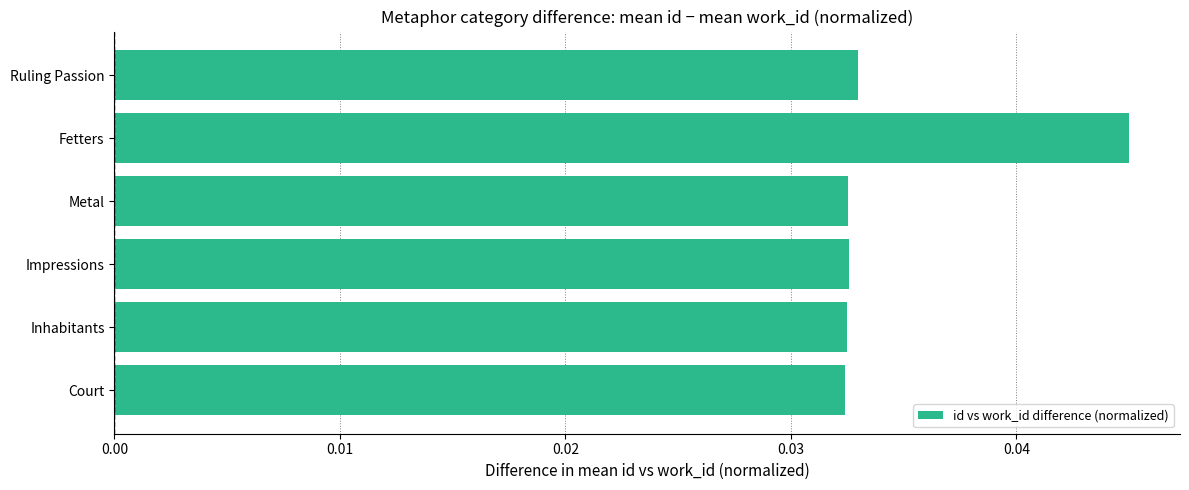

Is it true that the value at Court is 0.1?

False